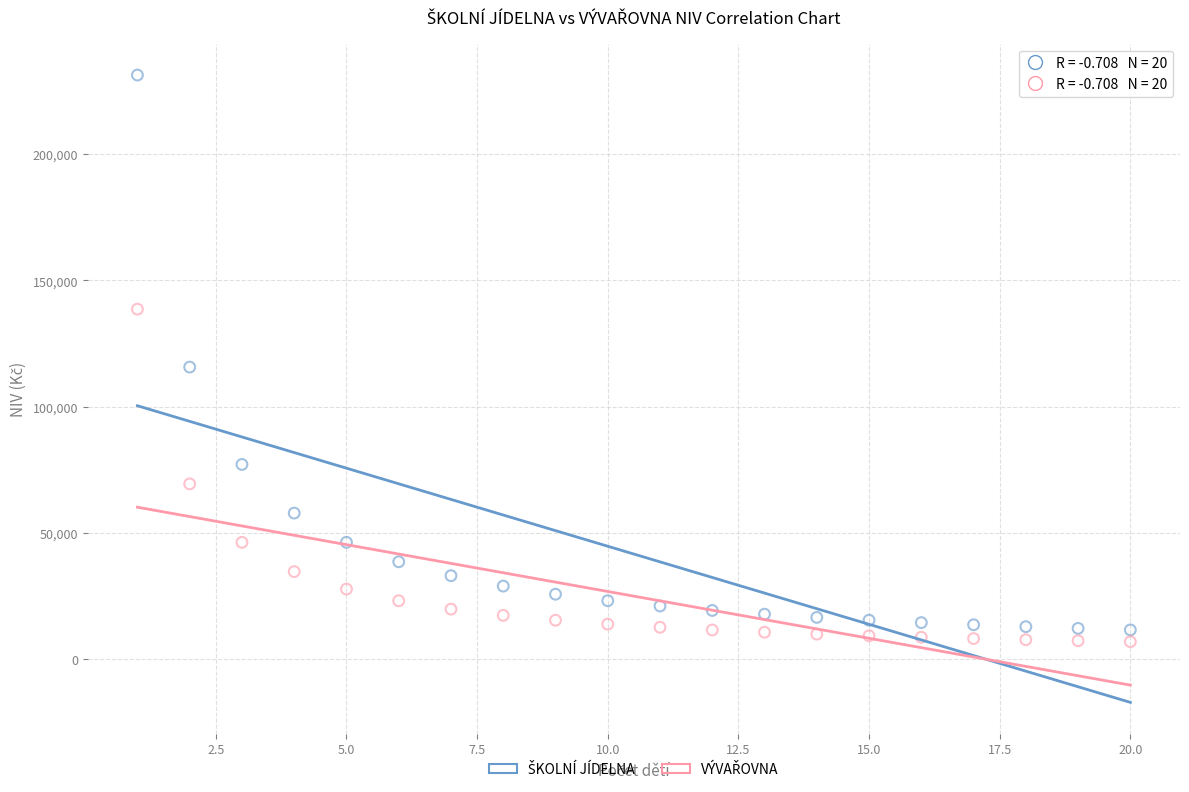

What is the X range (max minus min) for the scatter plot?

19.0